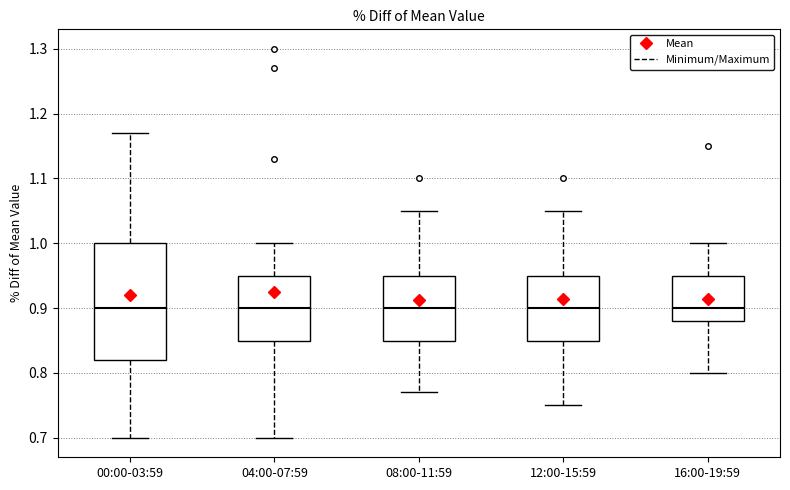

Which box is the tallest, from its lower edge to its upper edge?

00:00-03:59